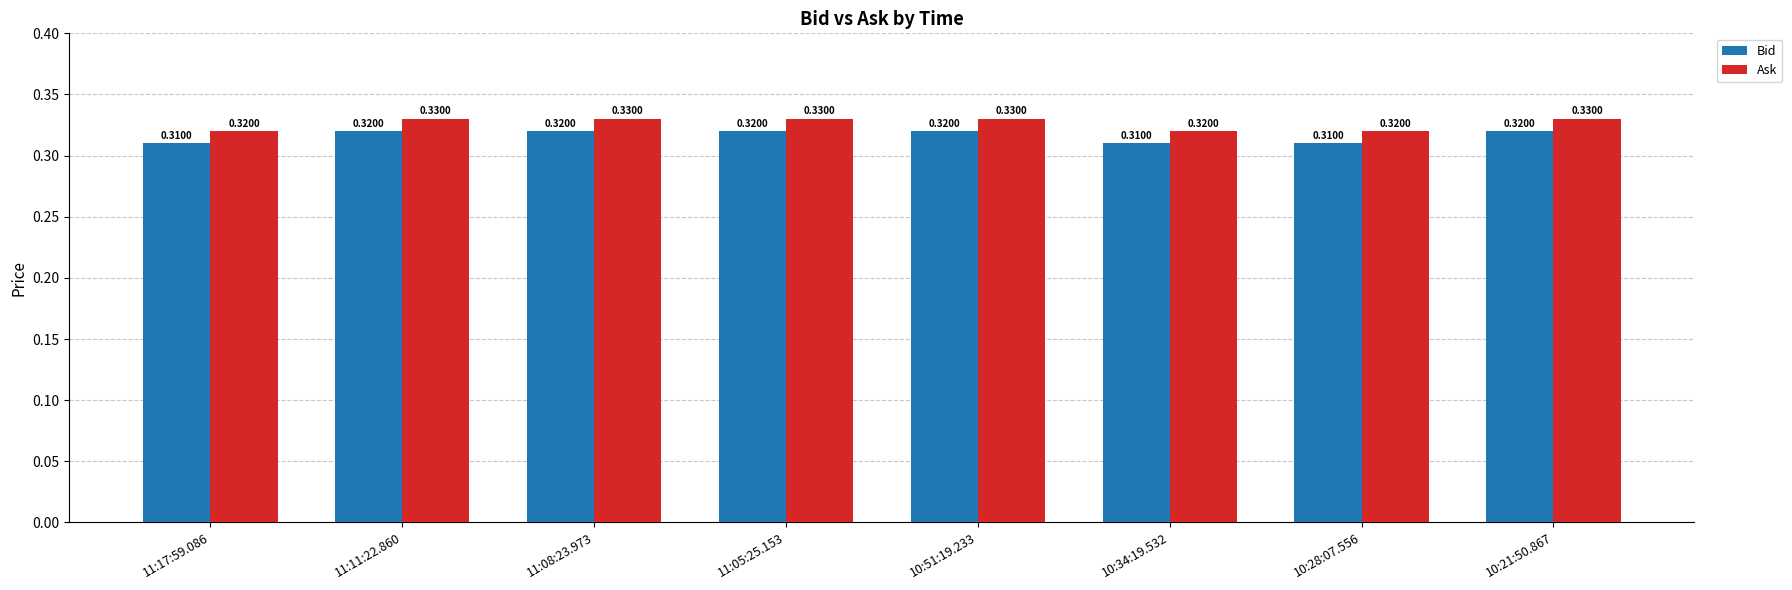

At how many categories does at least one series exceed 0?

8